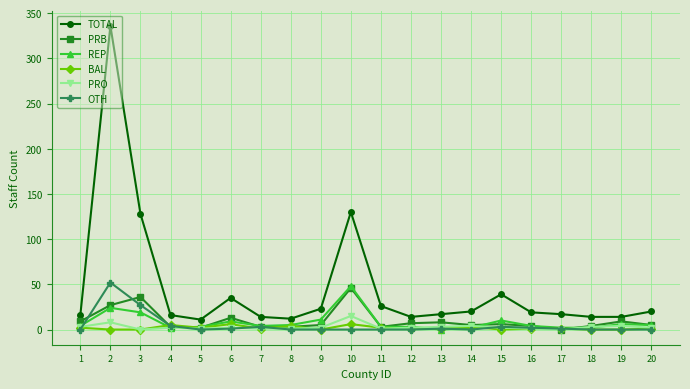

At which category is the sum across all series the highest?

2